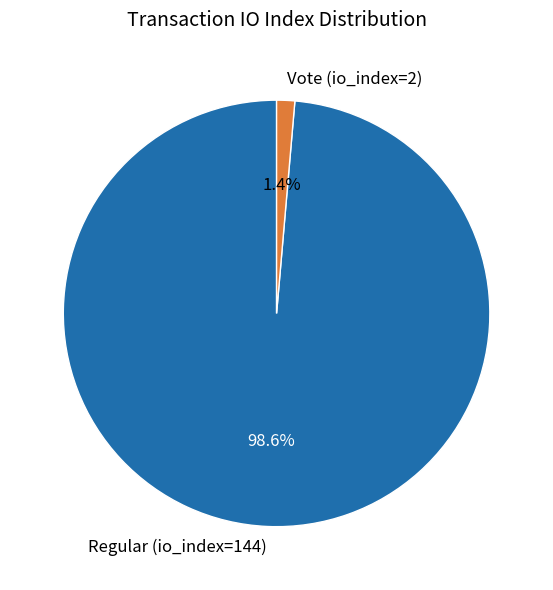

To the nearest percent, what is the difference between the Regular (io_index=144) and Vote (io_index=2) slice percentages?

97%